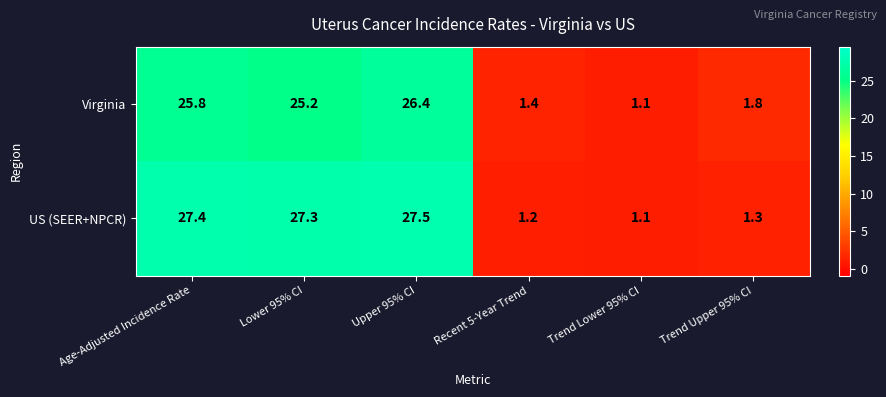

What is the average value of the US (SEER+NPCR) series?

14.3